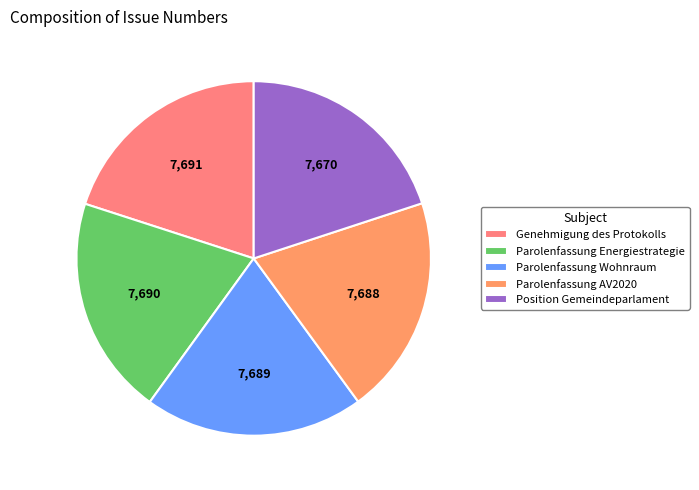

Count the number of slices in the pie.

5